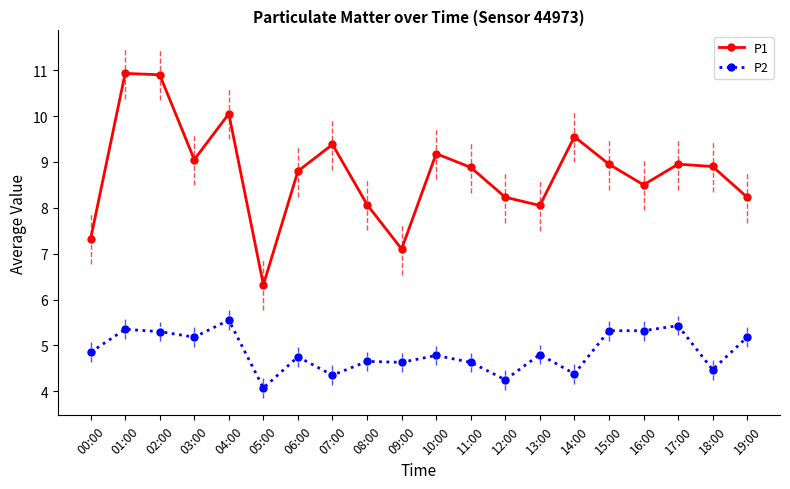

What is the difference between the maximum and minimum values in the P1 series?

4.6